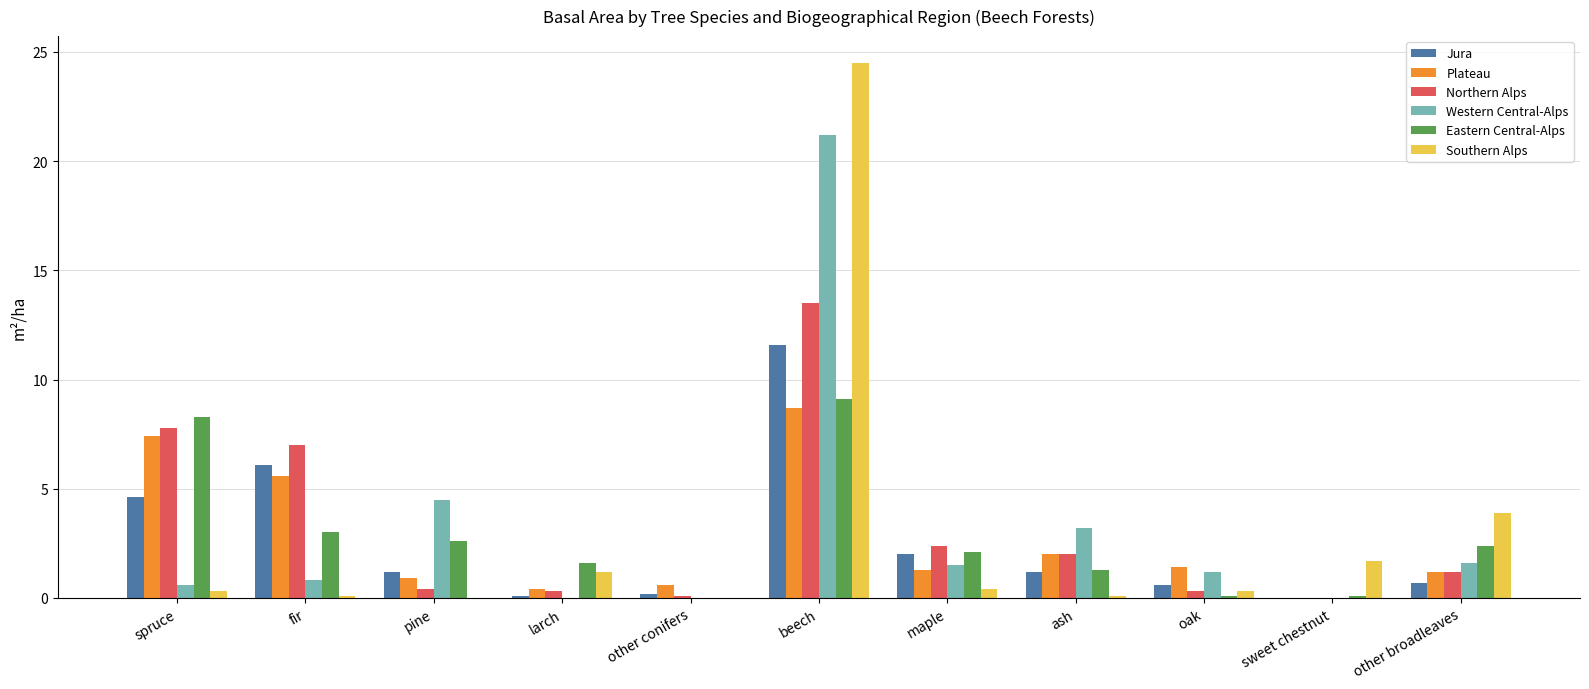

Are the bars grouped side by side (vs. stacked)?

Yes